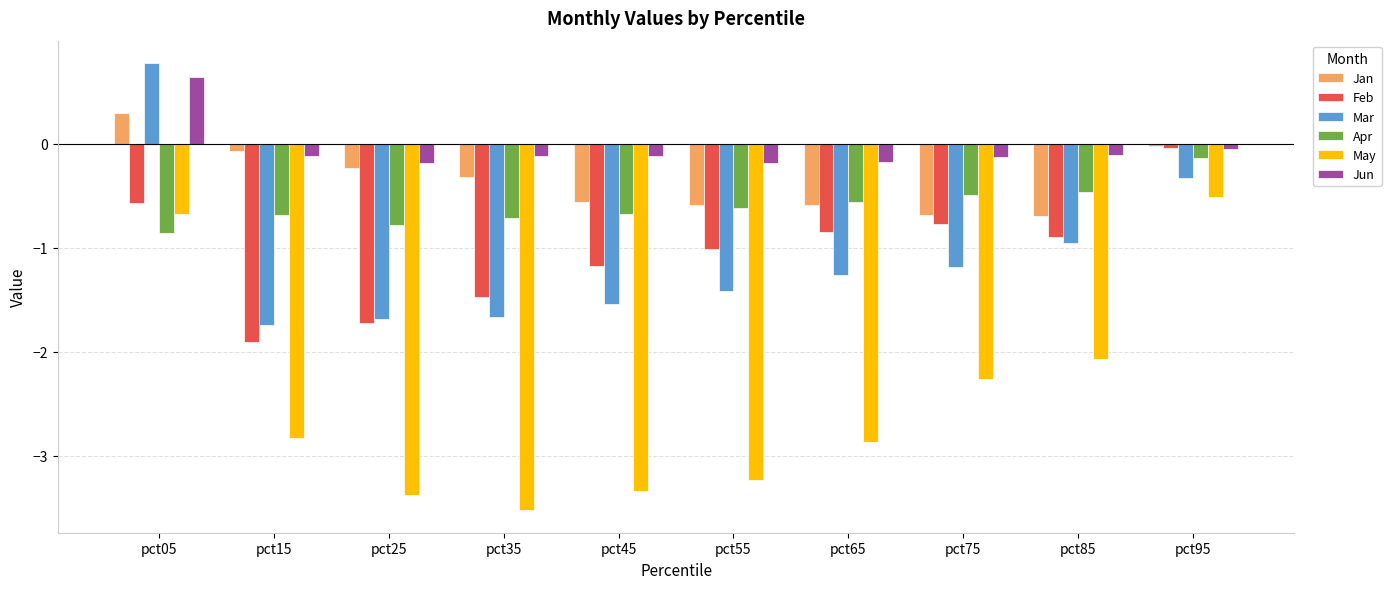

What is the difference between the maximum and minimum values in the Jan series?

1.0